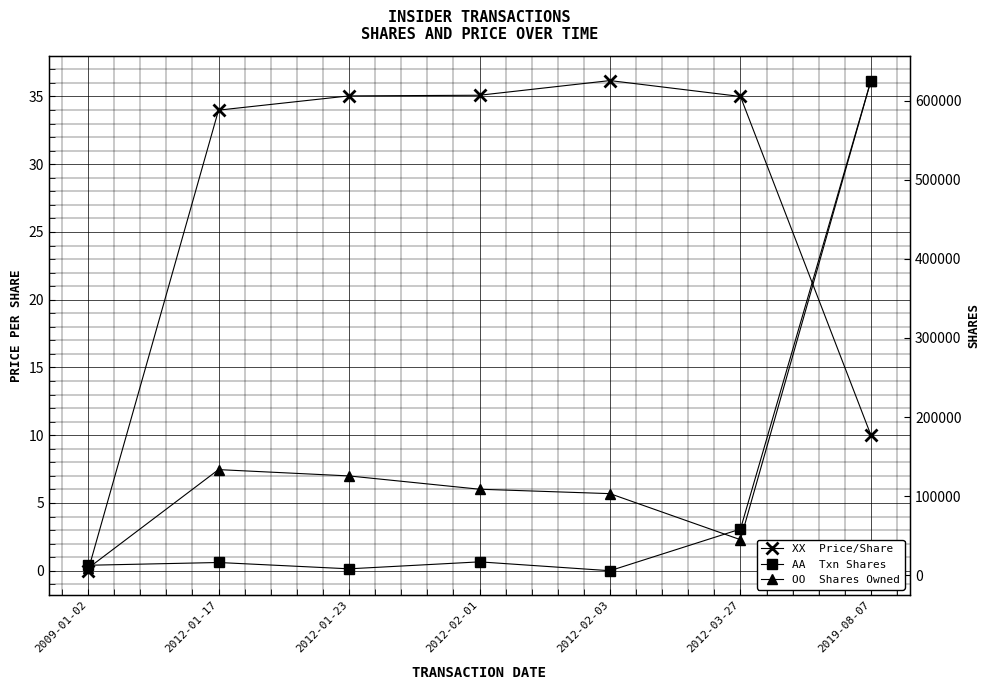

At which category is the sum across all series the highest?

2019-08-07